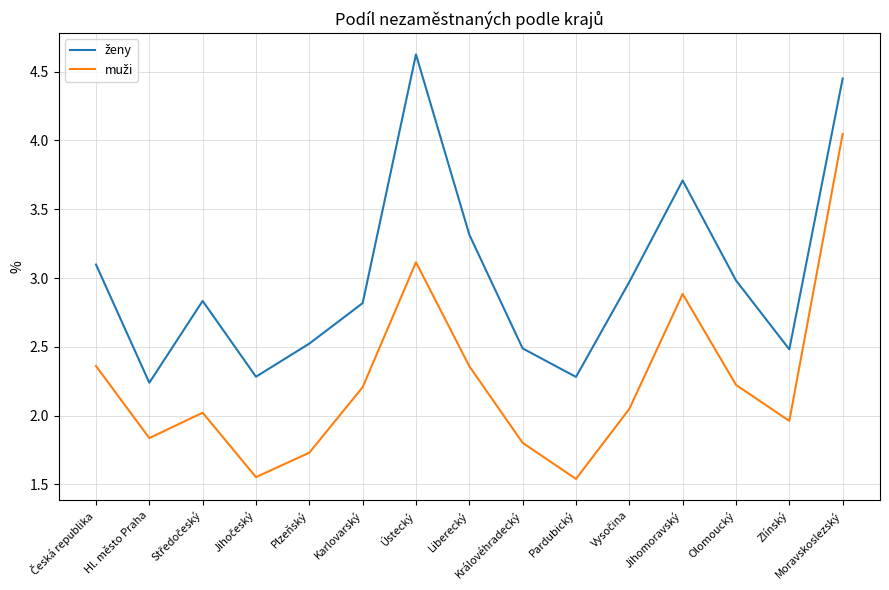

Which category has the highest value across all series?

Ústecký